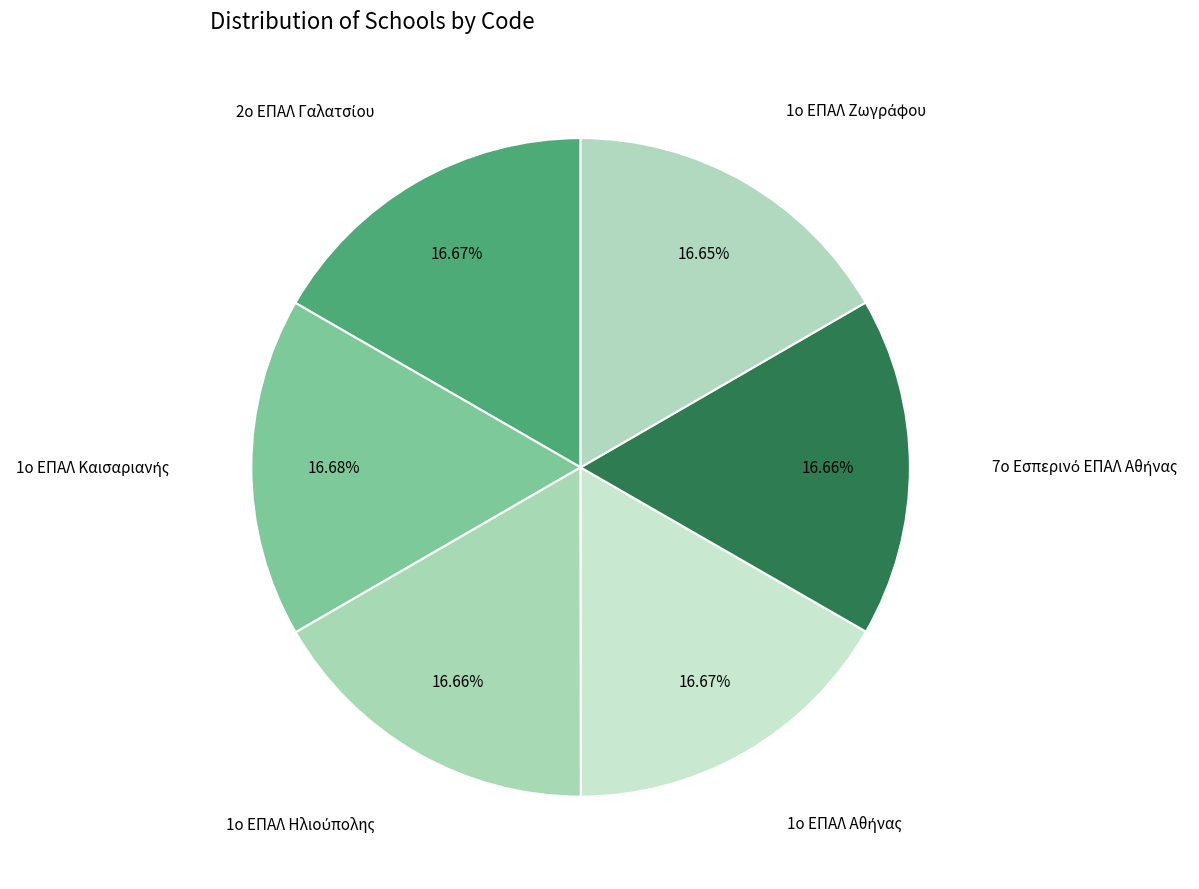

Which slice is the smallest?

1ο ΕΠΑΛ Ζωγράφου